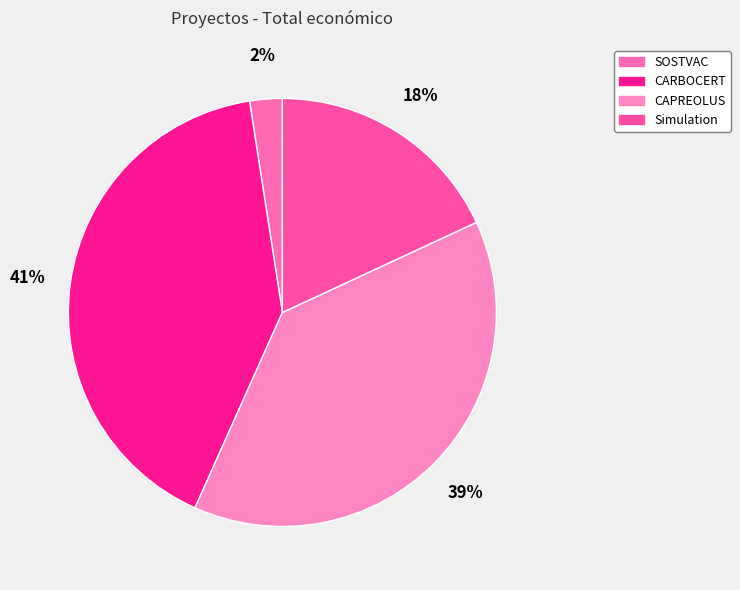

Count the number of slices in the pie.

4